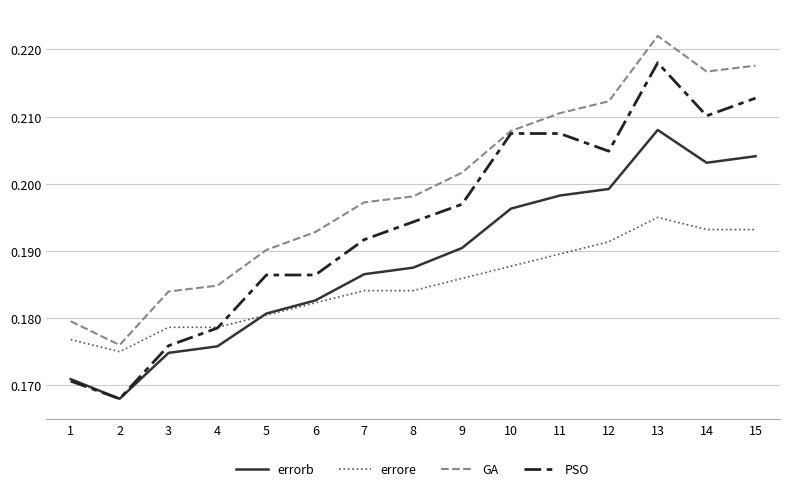

The value of errore at 14 is 0.1. True or false?

False